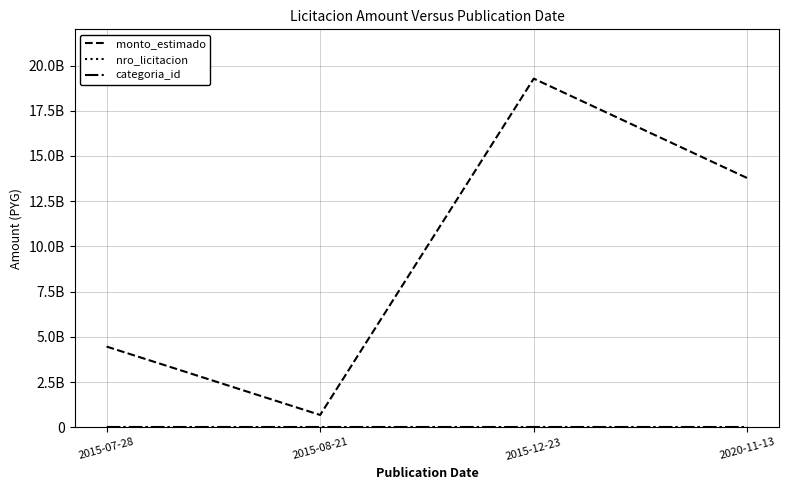

Which series has the widest spread of values?

monto_estimado